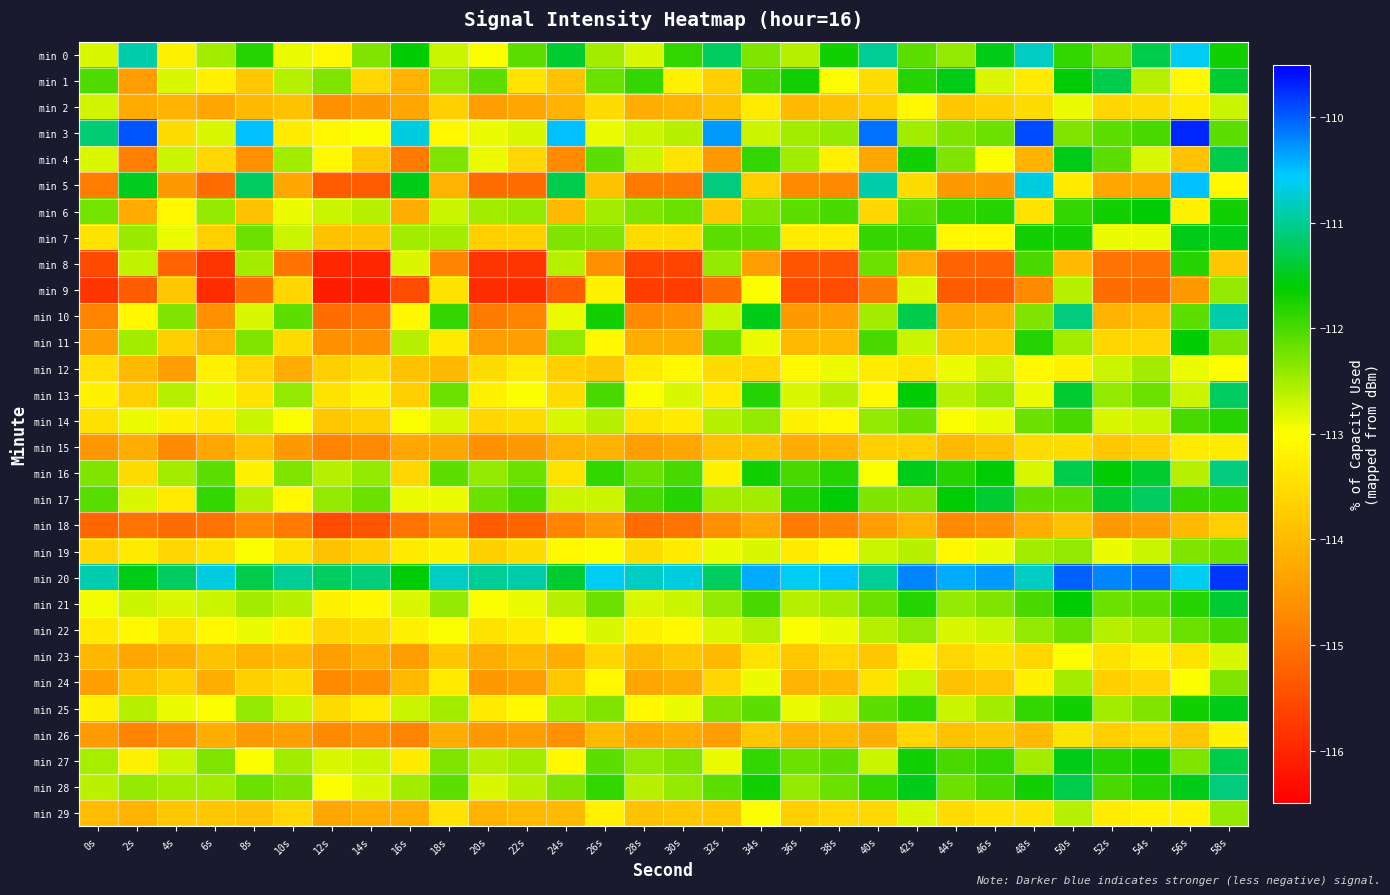

Reading right to left, transcribe all the data shown in this chart.

min 0: 58s=-111.7	56s=-110.6	54s=-111.3	52s=-112.2	50s=-111.9	48s=-110.8	46s=-111.5	44s=-112.4	42s=-112.1	40s=-111.0	38s=-111.7	36s=-112.6	34s=-112.3	32s=-111.2	30s=-111.9	28s=-112.8	26s=-112.5	24s=-111.4	22s=-112.1	20s=-113.0	18s=-112.7	16s=-111.6	14s=-112.3	12s=-113.1	10s=-112.9	8s=-111.8	6s=-112.5	4s=-113.2	2s=-110.9	0s=-112.8
min 1: 58s=-111.4	56s=-113.1	54s=-112.6	52s=-111.3	50s=-111.6	48s=-113.3	46s=-112.8	44s=-111.5	42s=-111.8	40s=-113.5	38s=-113.0	36s=-111.7	34s=-112.0	32s=-113.7	30s=-113.2	28s=-111.9	26s=-112.2	24s=-113.9	22s=-113.4	20s=-112.1	18s=-112.4	16s=-114.1	14s=-113.6	12s=-112.3	10s=-112.6	8s=-113.8	6s=-113.2	4s=-112.8	2s=-114.4	0s=-112.0
min 2: 58s=-112.7	56s=-113.3	54s=-113.5	52s=-113.6	50s=-112.9	48s=-113.5	46s=-113.7	44s=-113.8	42s=-113.1	40s=-113.7	38s=-113.9	36s=-114.0	34s=-113.3	32s=-113.9	30s=-114.1	28s=-114.2	26s=-113.5	24s=-114.1	22s=-114.3	20s=-114.4	18s=-113.7	16s=-114.3	14s=-114.5	12s=-114.6	10s=-113.9	8s=-114.0	6s=-114.3	4s=-114.1	2s=-114.2	0s=-112.7
min 3: 58s=-112.1	56s=-109.7	54s=-112.0	52s=-112.1	50s=-112.3	48s=-109.9	46s=-112.2	44s=-112.3	42s=-112.5	40s=-110.1	38s=-112.4	36s=-112.5	34s=-112.7	32s=-110.3	30s=-112.6	28s=-112.7	26s=-112.9	24s=-110.5	22s=-112.8	20s=-112.9	18s=-113.1	16s=-110.7	14s=-113.0	12s=-113.1	10s=-113.3	8s=-110.5	6s=-112.8	4s=-113.5	2s=-110.0	0s=-111.1
min 4: 58s=-111.3	56s=-113.9	54s=-112.8	52s=-112.1	50s=-111.5	48s=-114.1	46s=-113.0	44s=-112.3	42s=-111.7	40s=-114.3	38s=-113.2	36s=-112.5	34s=-111.9	32s=-114.5	30s=-113.4	28s=-112.7	26s=-112.1	24s=-114.7	22s=-113.6	20s=-112.9	18s=-112.3	16s=-114.9	14s=-113.8	12s=-113.1	10s=-112.5	8s=-114.6	6s=-113.6	4s=-112.7	2s=-114.8	0s=-112.8
min 5: 58s=-113.1	56s=-110.5	54s=-114.3	52s=-114.3	50s=-113.3	48s=-110.7	46s=-114.5	44s=-114.5	42s=-113.5	40s=-110.9	38s=-114.7	36s=-114.7	34s=-113.7	32s=-111.1	30s=-114.9	28s=-114.9	26s=-113.9	24s=-111.3	22s=-115.1	20s=-115.1	18s=-114.1	16s=-111.5	14s=-115.3	12s=-115.3	10s=-114.3	8s=-111.2	6s=-115.1	4s=-114.5	2s=-111.5	0s=-114.9
min 6: 58s=-111.7	56s=-113.2	54s=-111.6	52s=-111.7	50s=-111.9	48s=-113.4	46s=-111.8	44s=-111.9	42s=-112.1	40s=-113.6	38s=-112.0	36s=-112.1	34s=-112.3	32s=-113.8	30s=-112.2	28s=-112.3	26s=-112.5	24s=-114.0	22s=-112.4	20s=-112.5	18s=-112.7	16s=-114.2	14s=-112.6	12s=-112.7	10s=-112.9	8s=-113.9	6s=-112.4	4s=-113.1	2s=-114.2	0s=-112.2
min 7: 58s=-111.5	56s=-111.5	54s=-112.9	52s=-112.9	50s=-111.7	48s=-111.7	46s=-113.1	44s=-113.1	42s=-111.9	40s=-111.9	38s=-113.3	36s=-113.3	34s=-112.1	32s=-112.1	30s=-113.5	28s=-113.5	26s=-112.3	24s=-112.3	22s=-113.7	20s=-113.7	18s=-112.5	16s=-112.5	14s=-113.9	12s=-113.9	10s=-112.7	8s=-112.2	6s=-113.7	4s=-112.9	2s=-112.4	0s=-113.4
min 8: 58s=-113.8	56s=-111.8	54s=-115.0	52s=-115.0	50s=-114.0	48s=-112.0	46s=-115.2	44s=-115.2	42s=-114.2	40s=-112.2	38s=-115.4	36s=-115.4	34s=-114.4	32s=-112.4	30s=-115.6	28s=-115.6	26s=-114.6	24s=-112.6	22s=-115.8	20s=-115.8	18s=-114.8	16s=-112.8	14s=-116.0	12s=-116.0	10s=-115.0	8s=-112.5	6s=-115.8	4s=-115.2	2s=-112.7	0s=-115.5
min 9: 58s=-112.4	56s=-114.5	54s=-115.1	52s=-115.1	50s=-112.6	48s=-114.7	46s=-115.3	44s=-115.3	42s=-112.8	40s=-114.9	38s=-115.5	36s=-115.5	34s=-113.0	32s=-115.1	30s=-115.7	28s=-115.7	26s=-113.2	24s=-115.3	22s=-115.9	20s=-115.9	18s=-113.4	16s=-115.5	14s=-116.1	12s=-116.1	10s=-113.6	8s=-115.1	6s=-115.9	4s=-113.8	2s=-115.3	0s=-115.8
min 10: 58s=-110.9	56s=-112.1	54s=-114.0	52s=-114.1	50s=-111.1	48s=-112.3	46s=-114.2	44s=-114.3	42s=-111.3	40s=-112.5	38s=-114.4	36s=-114.5	34s=-111.5	32s=-112.7	30s=-114.6	28s=-114.7	26s=-111.7	24s=-112.9	22s=-114.8	20s=-114.9	18s=-111.9	16s=-113.1	14s=-115.0	12s=-115.1	10s=-112.1	8s=-112.8	6s=-114.6	4s=-112.3	2s=-113.1	0s=-114.8
min 11: 58s=-112.3	56s=-111.6	54s=-113.6	52s=-113.6	50s=-112.5	48s=-111.8	46s=-113.8	44s=-113.8	42s=-112.7	40s=-112.0	38s=-114.0	36s=-114.0	34s=-112.9	32s=-112.2	30s=-114.2	28s=-114.2	26s=-113.1	24s=-112.4	22s=-114.4	20s=-114.4	18s=-113.3	16s=-112.6	14s=-114.6	12s=-114.6	10s=-113.5	8s=-112.3	6s=-114.1	4s=-113.7	2s=-112.5	0s=-114.4
min 12: 58s=-113.0	56s=-112.9	54s=-112.5	52s=-112.7	50s=-113.2	48s=-113.1	46s=-112.7	44s=-112.9	42s=-113.4	40s=-113.3	38s=-112.9	36s=-113.1	34s=-113.6	32s=-113.5	30s=-113.1	28s=-113.3	26s=-113.8	24s=-113.7	22s=-113.3	20s=-113.5	18s=-114.0	16s=-113.9	14s=-113.5	12s=-113.7	10s=-114.2	8s=-113.6	6s=-113.2	4s=-114.4	2s=-114.0	0s=-113.4
min 13: 58s=-111.2	56s=-112.7	54s=-112.2	52s=-112.4	50s=-111.4	48s=-112.9	46s=-112.4	44s=-112.6	42s=-111.6	40s=-113.1	38s=-112.6	36s=-112.8	34s=-111.8	32s=-113.3	30s=-112.8	28s=-113.0	26s=-112.0	24s=-113.5	22s=-113.0	20s=-113.2	18s=-112.2	16s=-113.7	14s=-113.2	12s=-113.4	10s=-112.4	8s=-113.4	6s=-112.9	4s=-112.6	2s=-113.7	0s=-113.2
min 14: 58s=-111.8	56s=-112.0	54s=-112.7	52s=-112.8	50s=-112.0	48s=-112.2	46s=-112.9	44s=-113.0	42s=-112.2	40s=-112.4	38s=-113.1	36s=-113.2	34s=-112.4	32s=-112.6	30s=-113.3	28s=-113.4	26s=-112.6	24s=-112.8	22s=-113.5	20s=-113.6	18s=-112.8	16s=-113.0	14s=-113.7	12s=-113.8	10s=-113.0	8s=-112.7	6s=-113.3	4s=-113.2	2s=-112.9	0s=-113.5
min 15: 58s=-113.3	56s=-113.3	54s=-113.7	52s=-113.8	50s=-113.5	48s=-113.5	46s=-113.9	44s=-114.0	42s=-113.7	40s=-113.7	38s=-114.1	36s=-114.2	34s=-113.9	32s=-113.9	30s=-114.3	28s=-114.4	26s=-114.1	24s=-114.1	22s=-114.5	20s=-114.6	18s=-114.3	16s=-114.3	14s=-114.7	12s=-114.8	10s=-114.5	8s=-113.9	6s=-114.3	4s=-114.7	2s=-114.2	0s=-114.5
min 16: 58s=-111.1	56s=-112.6	54s=-111.4	52s=-111.6	50s=-111.3	48s=-112.8	46s=-111.6	44s=-111.8	42s=-111.5	40s=-113.0	38s=-111.8	36s=-112.0	34s=-111.7	32s=-113.2	30s=-112.0	28s=-112.2	26s=-111.9	24s=-113.4	22s=-112.2	20s=-112.4	18s=-112.1	16s=-113.6	14s=-112.4	12s=-112.6	10s=-112.3	8s=-113.2	6s=-112.1	4s=-112.5	2s=-113.5	0s=-112.3
min 17: 58s=-111.9	56s=-111.9	54s=-111.2	52s=-111.4	50s=-112.1	48s=-112.1	46s=-111.4	44s=-111.6	42s=-112.3	40s=-112.3	38s=-111.6	36s=-111.8	34s=-112.5	32s=-112.5	30s=-111.8	28s=-112.0	26s=-112.7	24s=-112.7	22s=-112.0	20s=-112.2	18s=-112.9	16s=-112.9	14s=-112.2	12s=-112.4	10s=-113.1	8s=-112.6	6s=-111.9	4s=-113.3	2s=-112.8	0s=-112.1
min 18: 58s=-113.7	56s=-114.0	54s=-114.4	52s=-114.5	50s=-113.9	48s=-114.2	46s=-114.6	44s=-114.7	42s=-114.1	40s=-114.4	38s=-114.8	36s=-114.9	34s=-114.3	32s=-114.6	30s=-115.0	28s=-115.1	26s=-114.5	24s=-114.8	22s=-115.2	20s=-115.3	18s=-114.7	16s=-115.0	14s=-115.4	12s=-115.5	10s=-114.9	8s=-114.7	6s=-115.0	4s=-115.1	2s=-115.0	0s=-115.2
min 19: 58s=-112.2	56s=-112.3	54s=-112.7	52s=-112.9	50s=-112.4	48s=-112.5	46s=-112.9	44s=-113.1	42s=-112.6	40s=-112.7	38s=-113.1	36s=-113.3	34s=-112.8	32s=-112.9	30s=-113.3	28s=-113.5	26s=-113.0	24s=-113.1	22s=-113.5	20s=-113.7	18s=-113.2	16s=-113.3	14s=-113.7	12s=-113.9	10s=-113.4	8s=-113.0	6s=-113.4	4s=-113.6	2s=-113.3	0s=-113.6
min 20: 58s=-109.8	56s=-110.6	54s=-110.1	52s=-110.2	50s=-110.0	48s=-110.8	46s=-110.3	44s=-110.4	42s=-110.2	40s=-111.0	38s=-110.5	36s=-110.6	34s=-110.4	32s=-111.2	30s=-110.7	28s=-110.8	26s=-110.6	24s=-111.4	22s=-110.9	20s=-111.0	18s=-110.8	16s=-111.6	14s=-111.1	12s=-111.2	10s=-111.0	8s=-111.3	6s=-110.7	4s=-111.2	2s=-111.5	0s=-110.9
min 21: 58s=-111.4	56s=-111.8	54s=-112.1	52s=-112.2	50s=-111.6	48s=-112.0	46s=-112.3	44s=-112.4	42s=-111.8	40s=-112.2	38s=-112.5	36s=-112.6	34s=-112.0	32s=-112.4	30s=-112.7	28s=-112.8	26s=-112.2	24s=-112.6	22s=-112.9	20s=-113.0	18s=-112.4	16s=-112.8	14s=-113.1	12s=-113.2	10s=-112.6	8s=-112.5	6s=-112.7	4s=-112.8	2s=-112.7	0s=-112.9
min 22: 58s=-112.0	56s=-112.2	54s=-112.5	52s=-112.6	50s=-112.2	48s=-112.4	46s=-112.7	44s=-112.8	42s=-112.4	40s=-112.6	38s=-112.9	36s=-113.0	34s=-112.6	32s=-112.8	30s=-113.1	28s=-113.2	26s=-112.8	24s=-113.0	22s=-113.3	20s=-113.4	18s=-113.0	16s=-113.2	14s=-113.5	12s=-113.6	10s=-113.2	8s=-112.9	6s=-113.1	4s=-113.4	2s=-113.1	0s=-113.3
min 23: 58s=-112.8	56s=-113.4	54s=-113.2	52s=-113.4	50s=-113.0	48s=-113.6	46s=-113.4	44s=-113.6	42s=-113.2	40s=-113.8	38s=-113.6	36s=-113.8	34s=-113.4	32s=-114.0	30s=-113.8	28s=-114.0	26s=-113.6	24s=-114.2	22s=-114.0	20s=-114.2	18s=-113.8	16s=-114.4	14s=-114.2	12s=-114.4	10s=-114.0	8s=-114.1	6s=-113.9	4s=-114.2	2s=-114.3	0s=-114.0
min 24: 58s=-112.3	56s=-113.0	54s=-113.6	52s=-113.7	50s=-112.5	48s=-113.2	46s=-113.8	44s=-113.9	42s=-112.7	40s=-113.4	38s=-114.0	36s=-114.1	34s=-112.9	32s=-113.6	30s=-114.2	28s=-114.3	26s=-113.1	24s=-113.8	22s=-114.4	20s=-114.5	18s=-113.3	16s=-114.0	14s=-114.6	12s=-114.7	10s=-113.5	8s=-113.7	6s=-114.2	4s=-113.7	2s=-113.9	0s=-114.4
min 25: 58s=-111.5	56s=-111.7	54s=-112.3	52s=-112.5	50s=-111.7	48s=-111.9	46s=-112.5	44s=-112.7	42s=-111.9	40s=-112.1	38s=-112.7	36s=-112.9	34s=-112.1	32s=-112.3	30s=-112.9	28s=-113.1	26s=-112.3	24s=-112.5	22s=-113.1	20s=-113.3	18s=-112.5	16s=-112.7	14s=-113.3	12s=-113.5	10s=-112.7	8s=-112.4	6s=-113.0	4s=-112.9	2s=-112.6	0s=-113.2
min 26: 58s=-113.2	56s=-113.8	54s=-113.6	52s=-113.7	50s=-113.4	48s=-114.0	46s=-113.8	44s=-113.9	42s=-113.6	40s=-114.2	38s=-114.0	36s=-114.1	34s=-113.8	32s=-114.4	30s=-114.2	28s=-114.3	26s=-114.0	24s=-114.6	22s=-114.4	20s=-114.5	18s=-114.2	16s=-114.8	14s=-114.6	12s=-114.7	10s=-114.4	8s=-114.5	6s=-114.2	4s=-114.6	2s=-114.8	0s=-114.5
min 27: 58s=-111.3	56s=-112.3	54s=-111.7	52s=-111.8	50s=-111.5	48s=-112.5	46s=-111.9	44s=-112.0	42s=-111.7	40s=-112.7	38s=-112.1	36s=-112.2	34s=-111.9	32s=-112.9	30s=-112.3	28s=-112.4	26s=-112.1	24s=-113.1	22s=-112.5	20s=-112.6	18s=-112.3	16s=-113.3	14s=-112.7	12s=-112.8	10s=-112.5	8s=-113.0	6s=-112.3	4s=-112.7	2s=-113.2	0s=-112.5
min 28: 58s=-111.1	56s=-111.5	54s=-111.8	52s=-112.0	50s=-111.3	48s=-111.7	46s=-112.0	44s=-112.2	42s=-111.5	40s=-111.9	38s=-112.2	36s=-112.4	34s=-111.7	32s=-112.1	30s=-112.4	28s=-112.6	26s=-111.9	24s=-112.3	22s=-112.6	20s=-112.8	18s=-112.1	16s=-112.5	14s=-112.8	12s=-113.0	10s=-112.3	8s=-112.2	6s=-112.5	4s=-112.5	2s=-112.4	0s=-112.6
min 29: 58s=-112.4	56s=-113.2	54s=-113.2	52s=-113.3	50s=-112.6	48s=-113.4	46s=-113.4	44s=-113.5	42s=-112.8	40s=-113.6	38s=-113.6	36s=-113.7	34s=-113.0	32s=-113.8	30s=-113.8	28s=-113.9	26s=-113.2	24s=-114.0	22s=-114.0	20s=-114.1	18s=-113.4	16s=-114.2	14s=-114.2	12s=-114.3	10s=-113.6	8s=-113.9	6s=-113.8	4s=-113.8	2s=-114.1	0s=-114.0